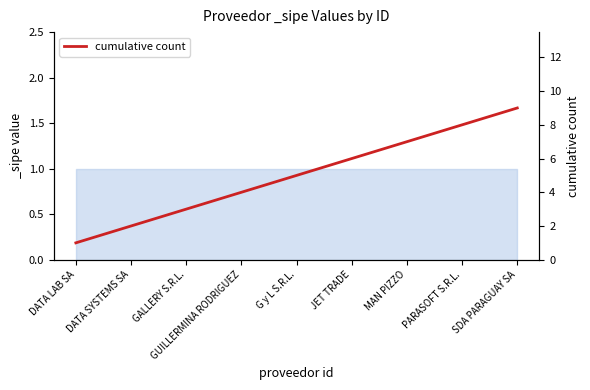

What is the difference between the maximum and minimum values?

8